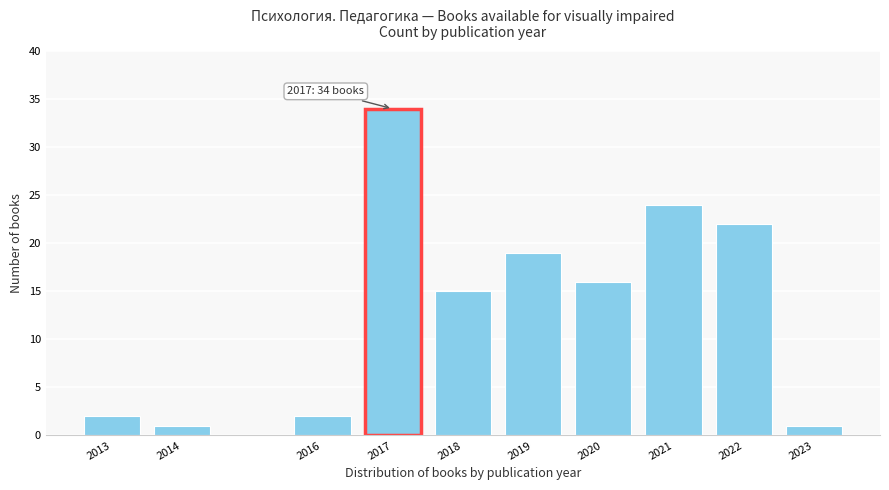

Reading right to left, transcribe all the data shown in this chart.

1	22	24	16	19	15	34	2	1	2